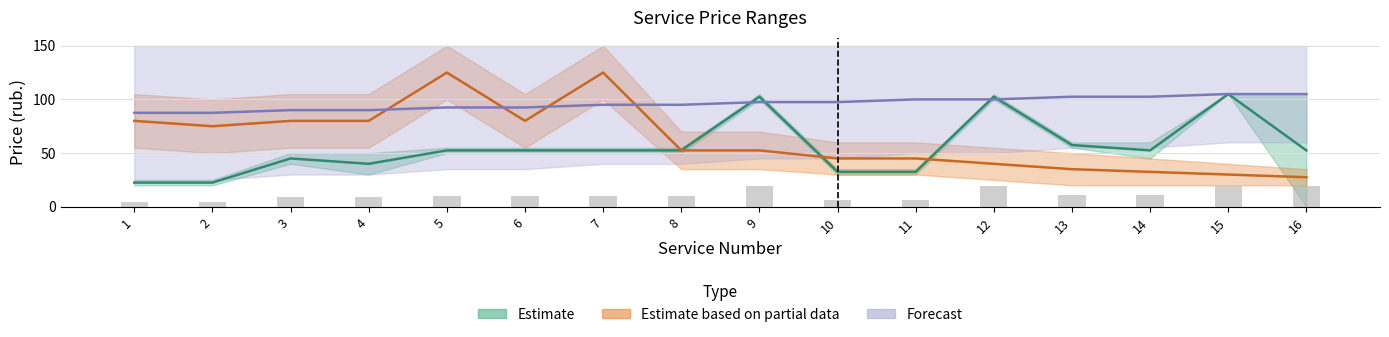

Rank the categories by Estimate_upper value from highest to lowest.

9, 12, 15, 16, 13, 14, 5, 6, 7, 8, 3, 4, 10, 11, 1, 2